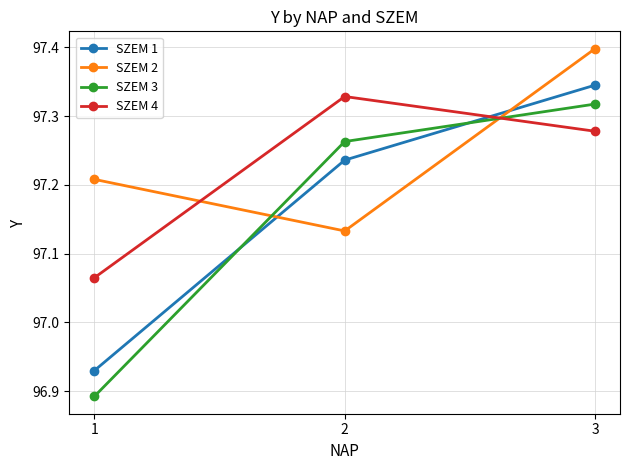

Is it true that SZEM 4 equals 140.6 at 1?

False